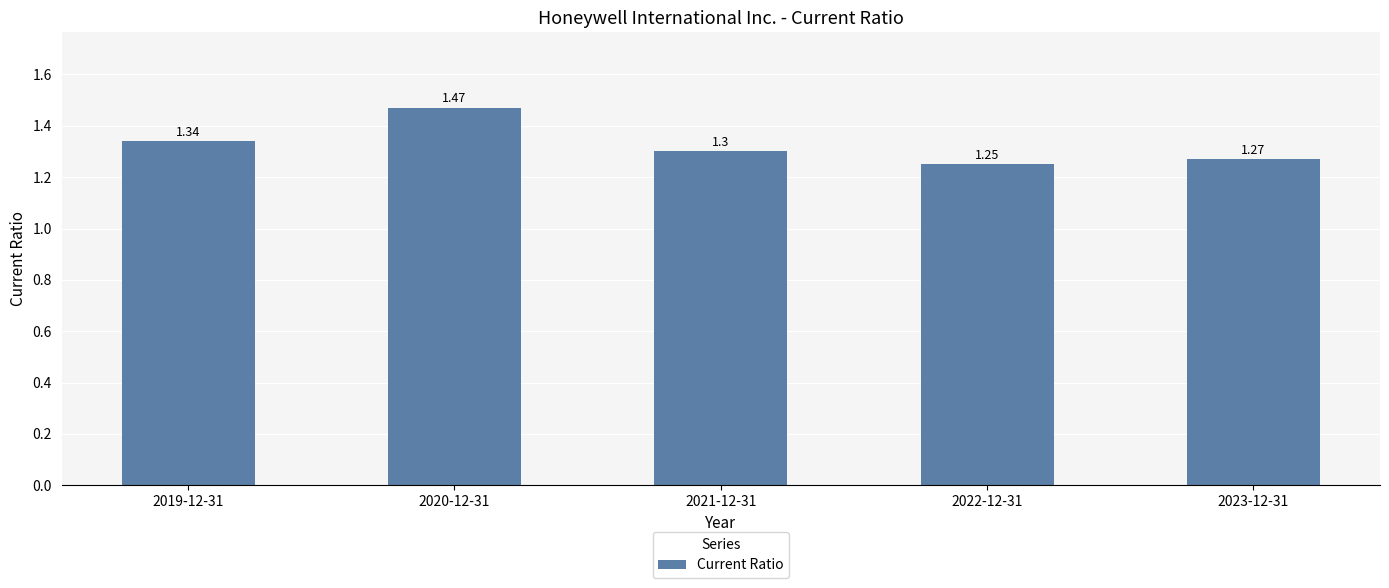

Which category has the highest value across all series?

2020-12-31